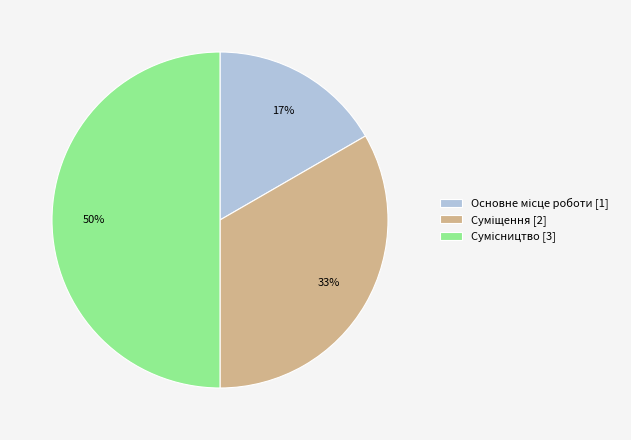

To the nearest percent, what is the average slice percentage?

33%